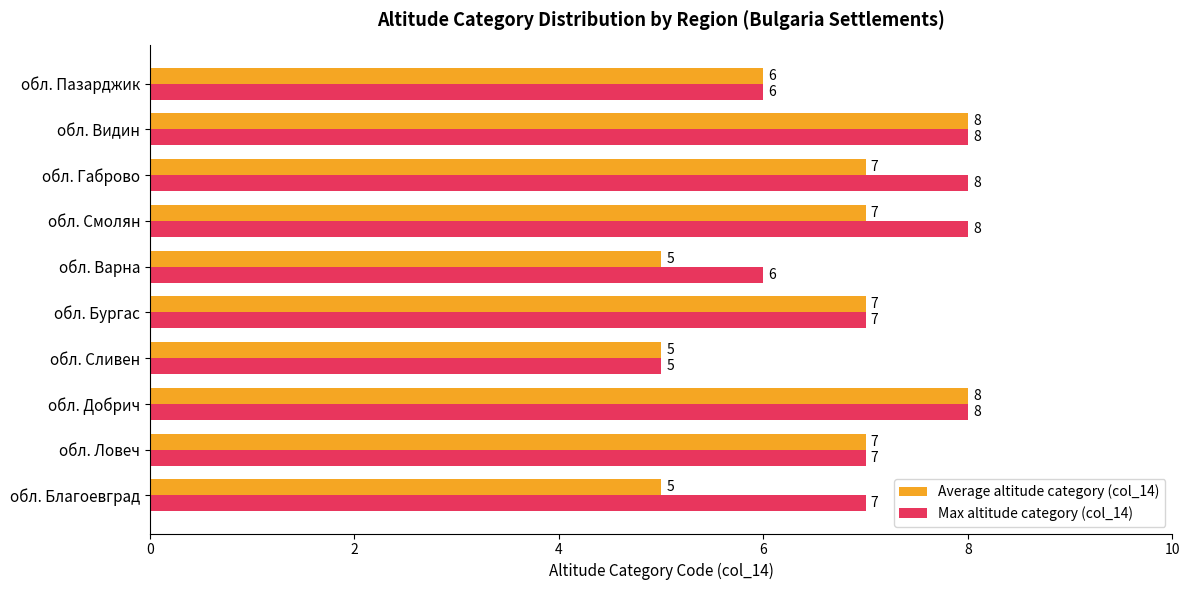

Where is Average altitude category (col_14) nearest to the value 6?

обл. Пазарджик